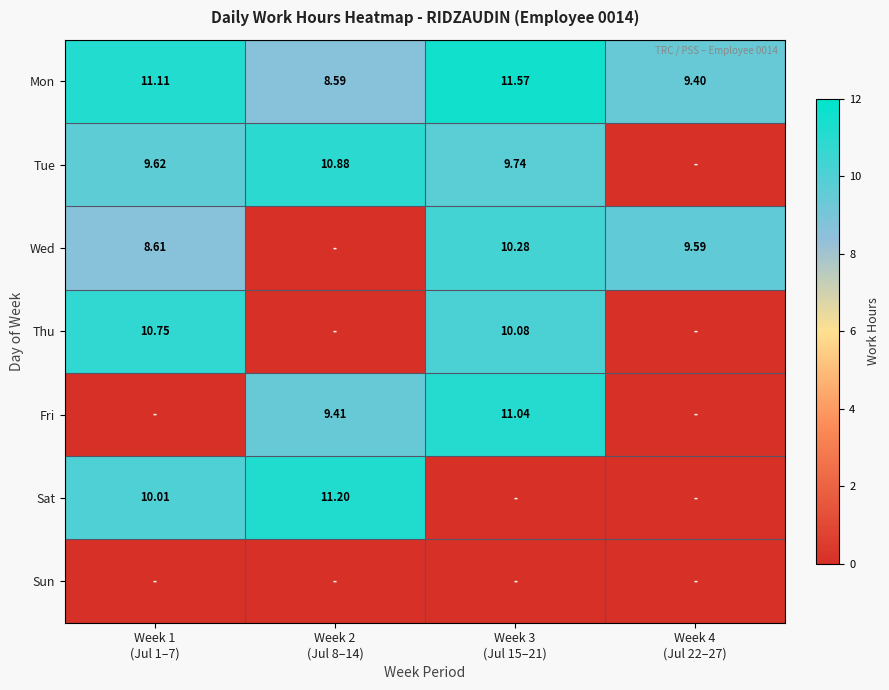

What is the approximate value of Mon at Week 4 (Jul 22–27)?

9.4